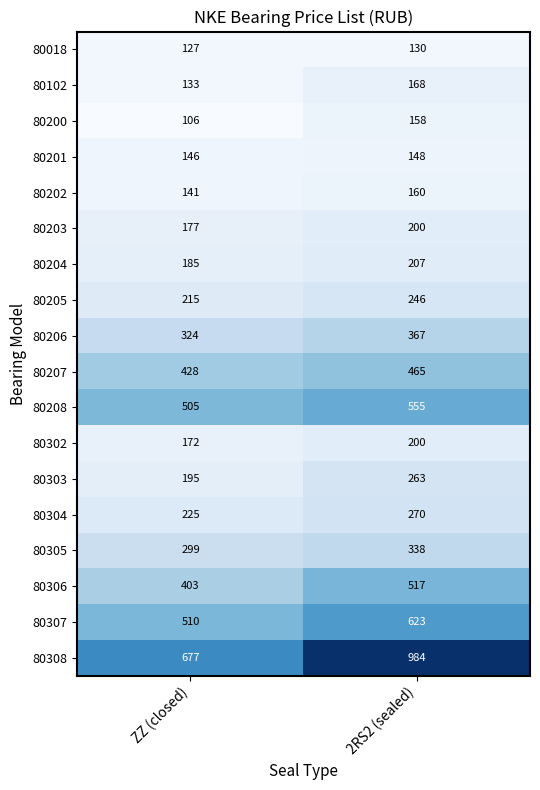

What is the maximum value shown in the chart?

984